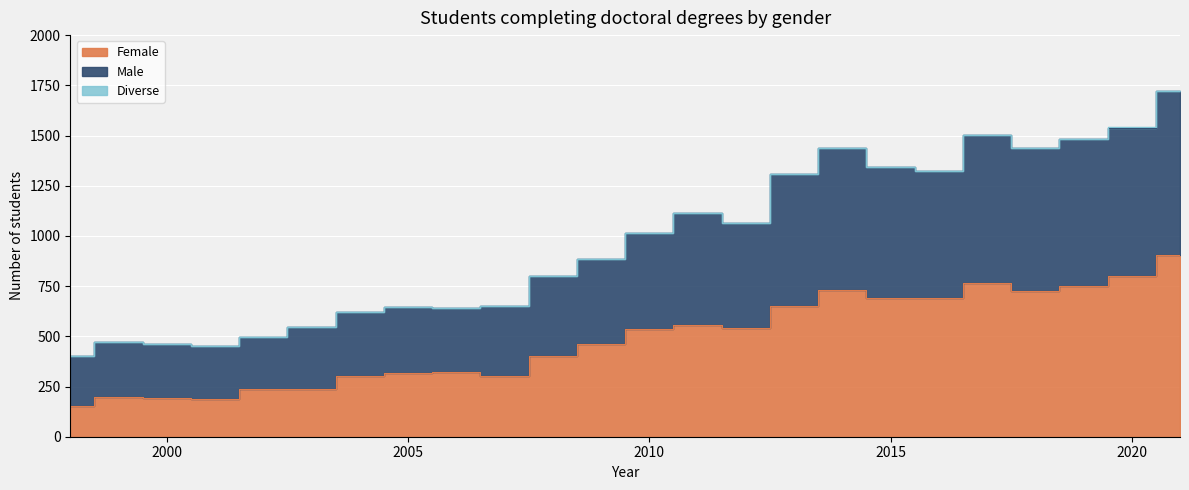

The Male series shows 400 at 1998. True or false?

True